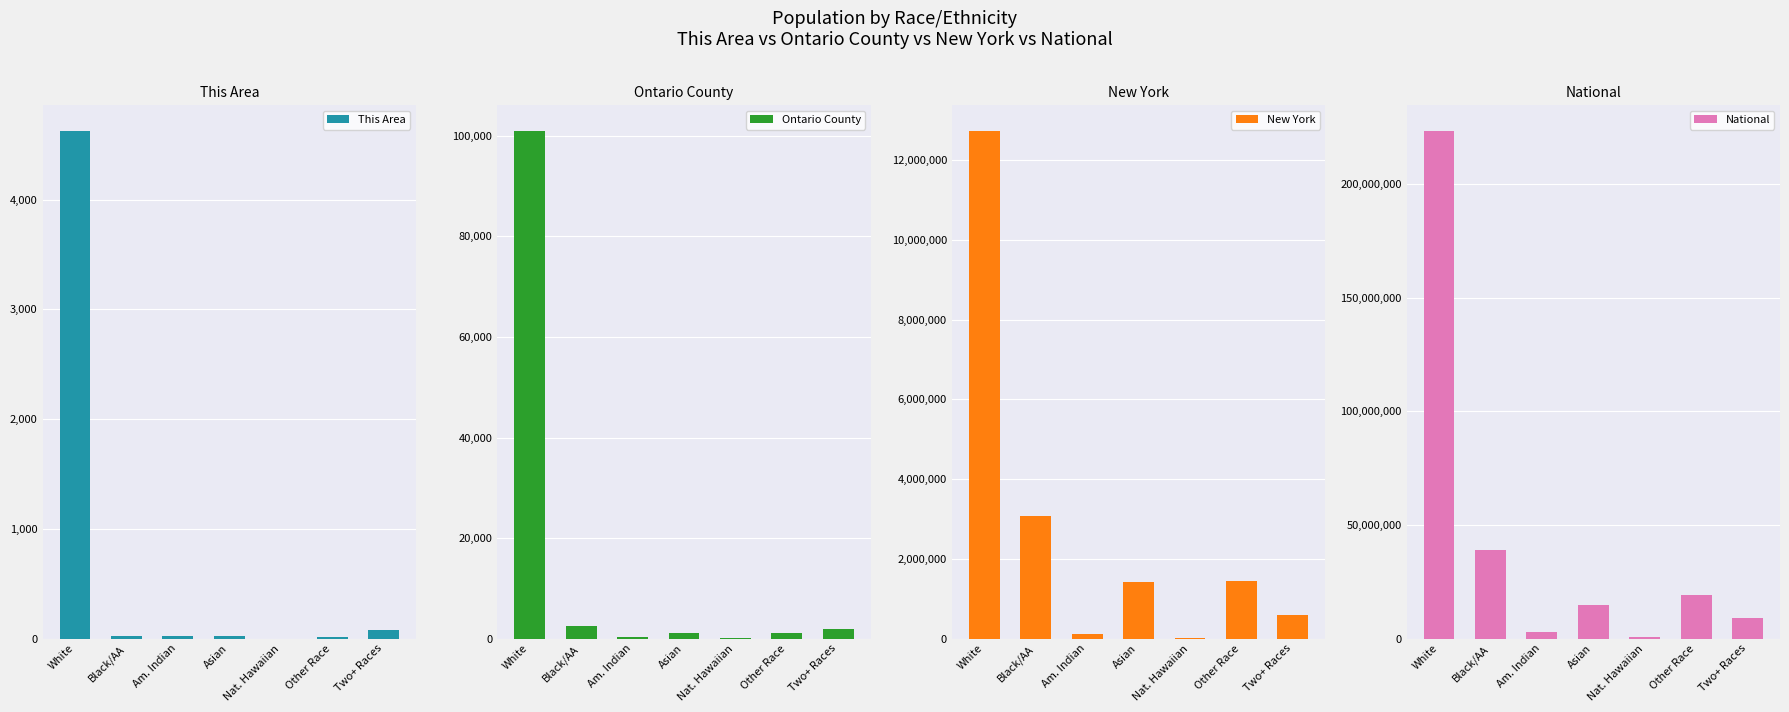

At which label is National closest to 112046639?

Black/AA